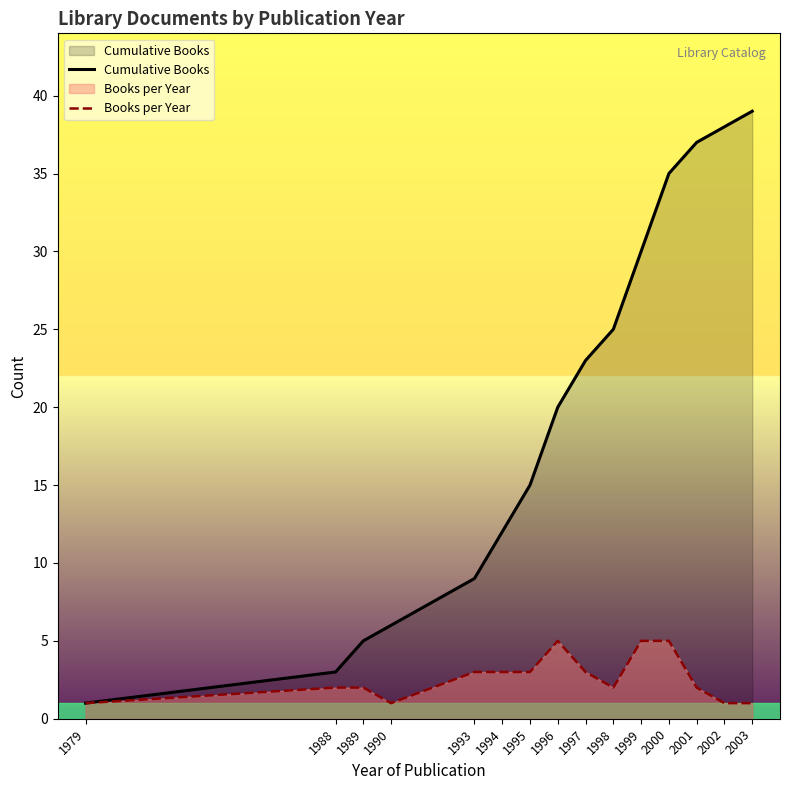

True or false: Cumulative Books has a value of 4 at 1994.

False